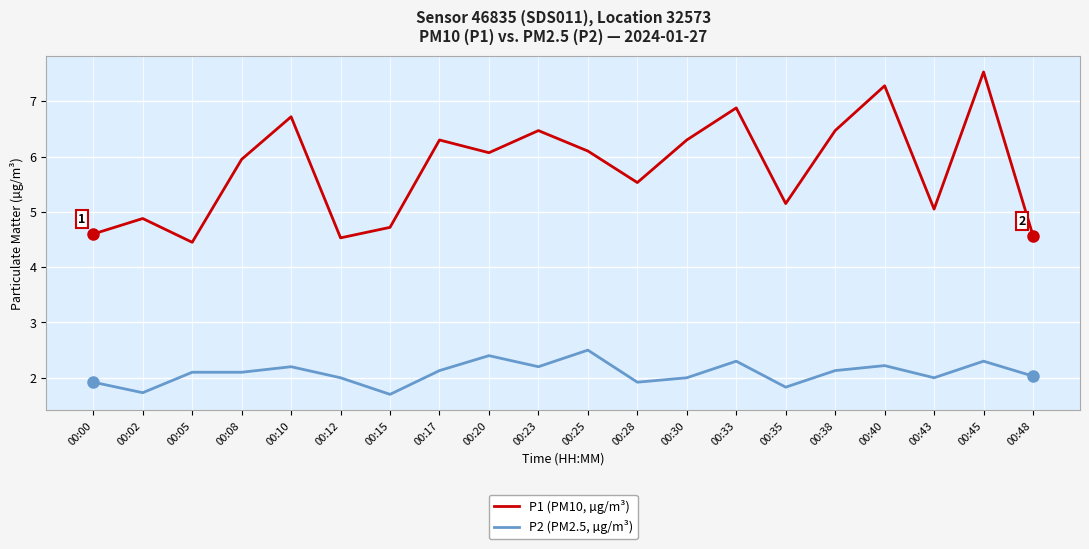

Rank the series by their average value, from lowest to highest.

P2 (PM2.5, µg/m³), P1 (PM10, µg/m³)